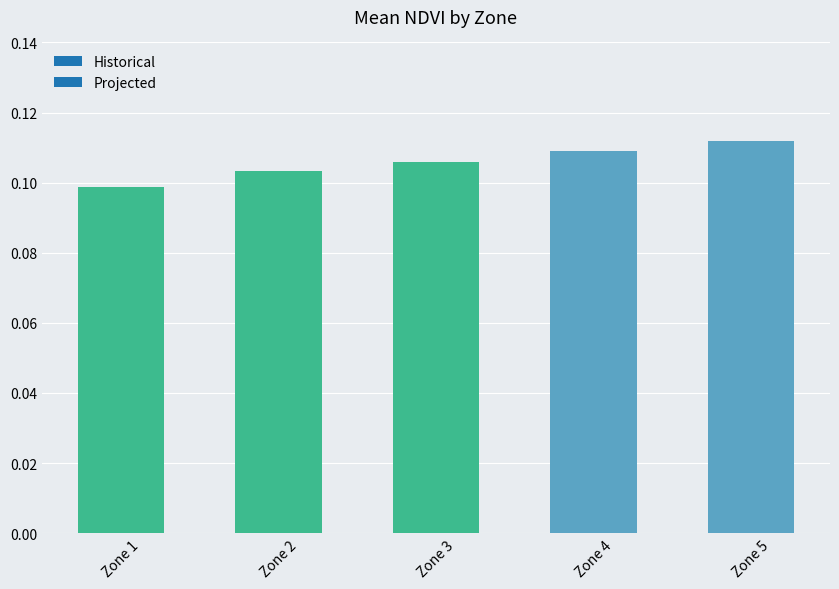

How many bars are there in total?

5